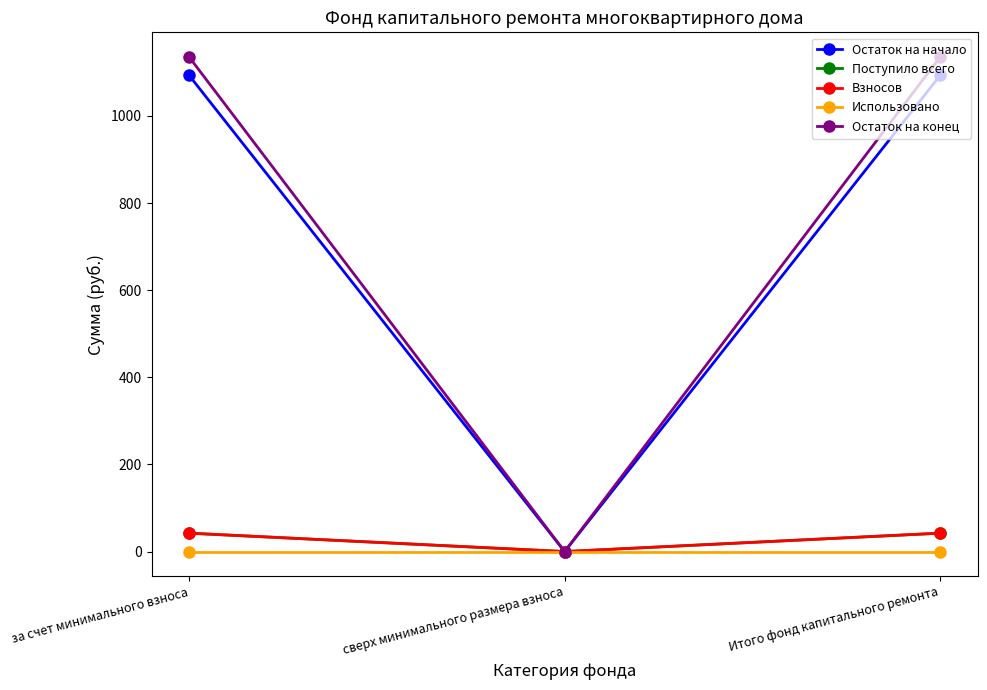

What position from the left is за счет минимального взноса?

1